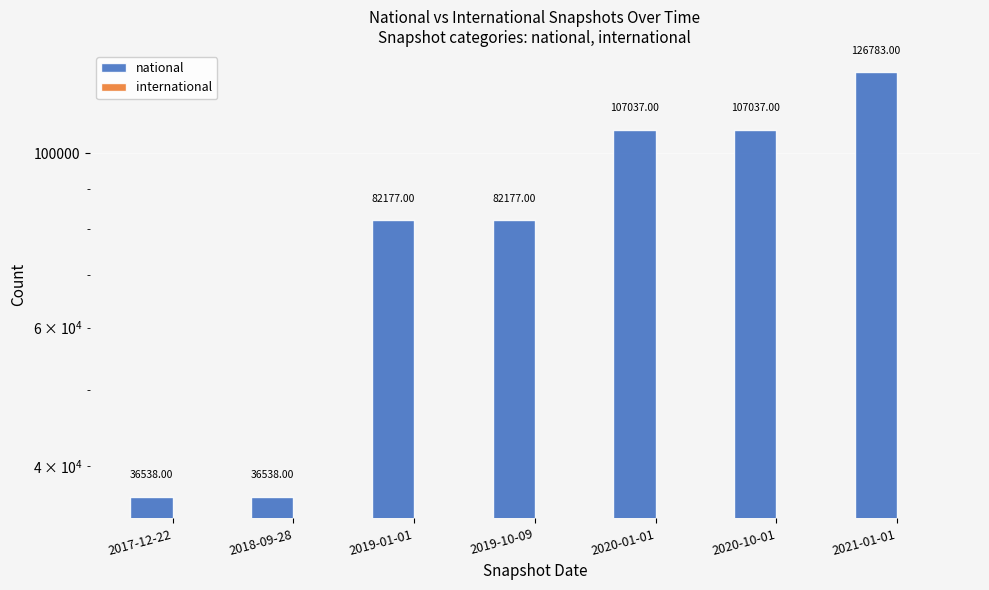

The value of national at 2021-01-01 is 165732. True or false?

False